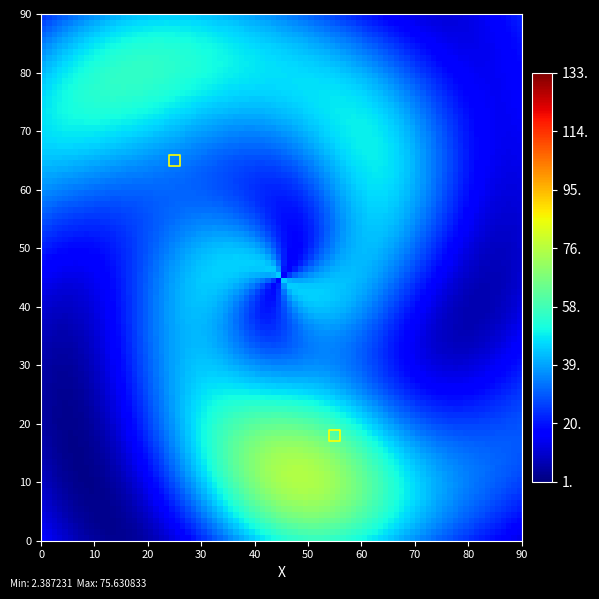

What is the range of X values (max minus min)?

30